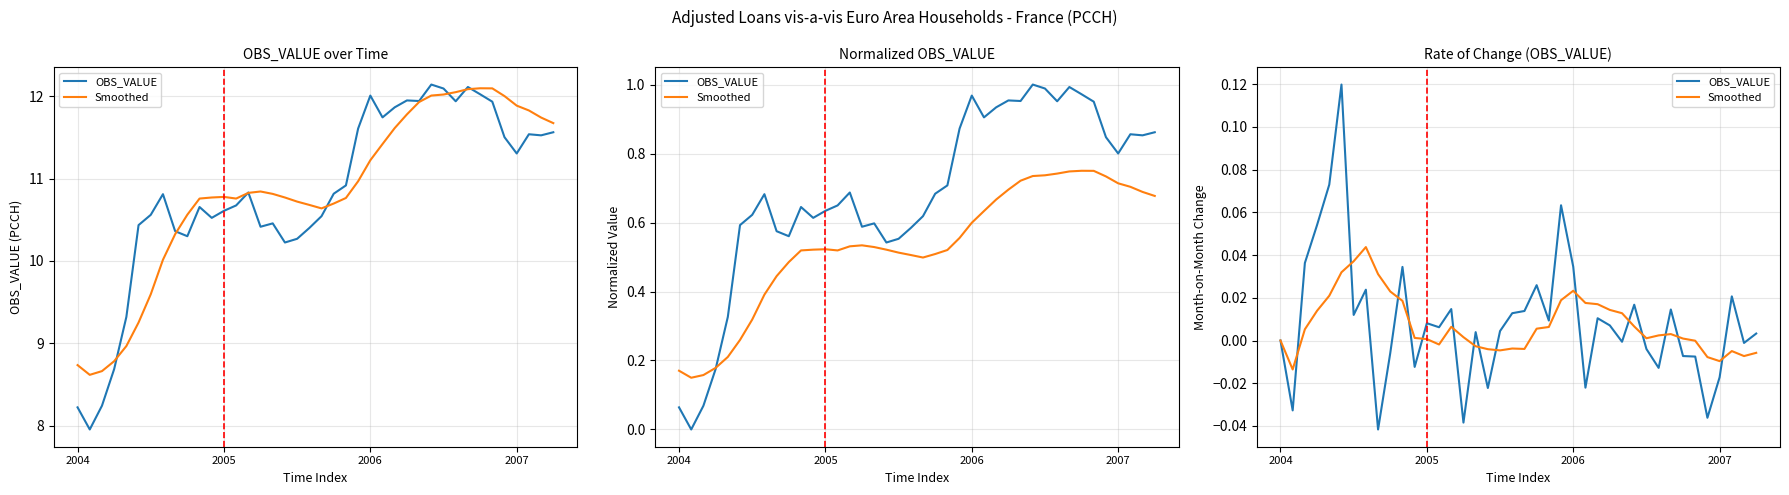

True or false: Smoothed has more than 2 points higher than both neighbors.

True